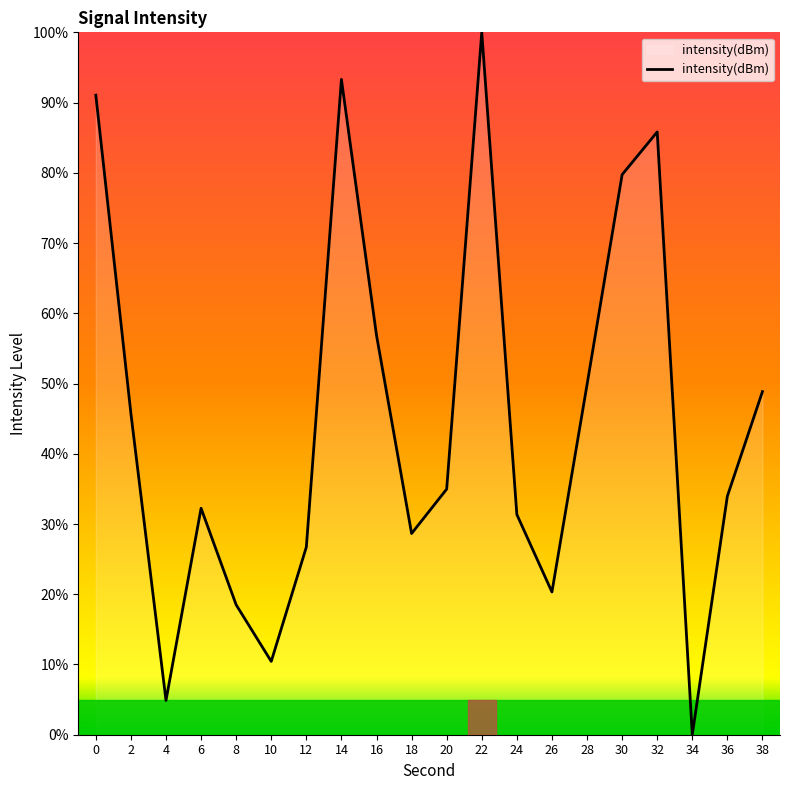

At which category does the chart reach its minimum across all series?

34